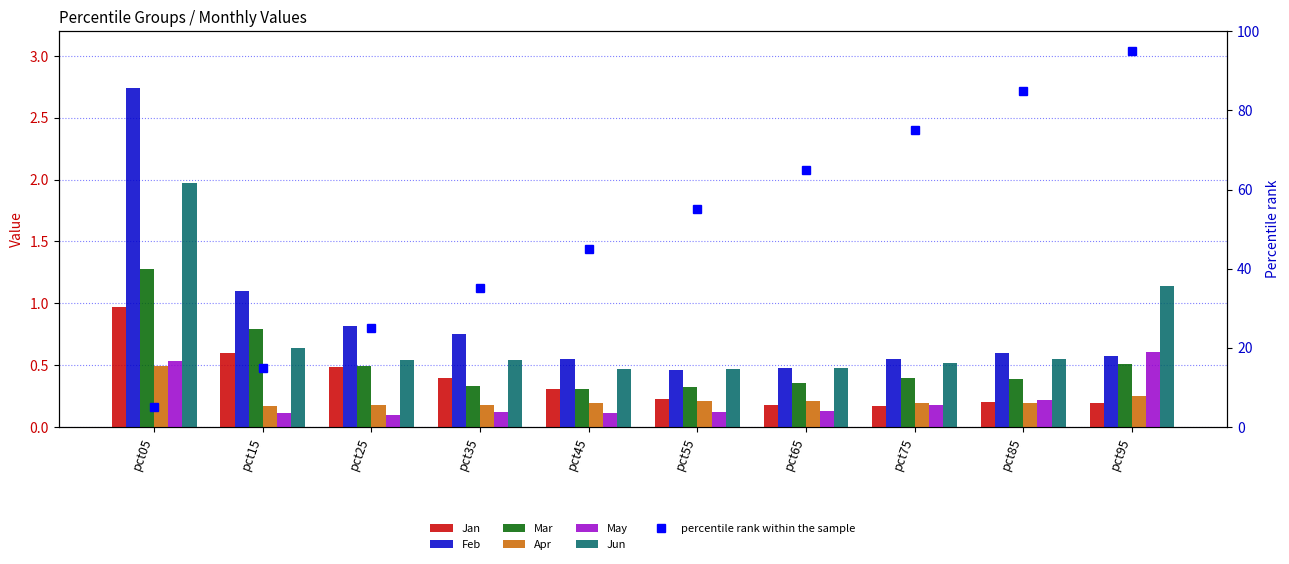

Which category has the lowest value across all series?

pct25